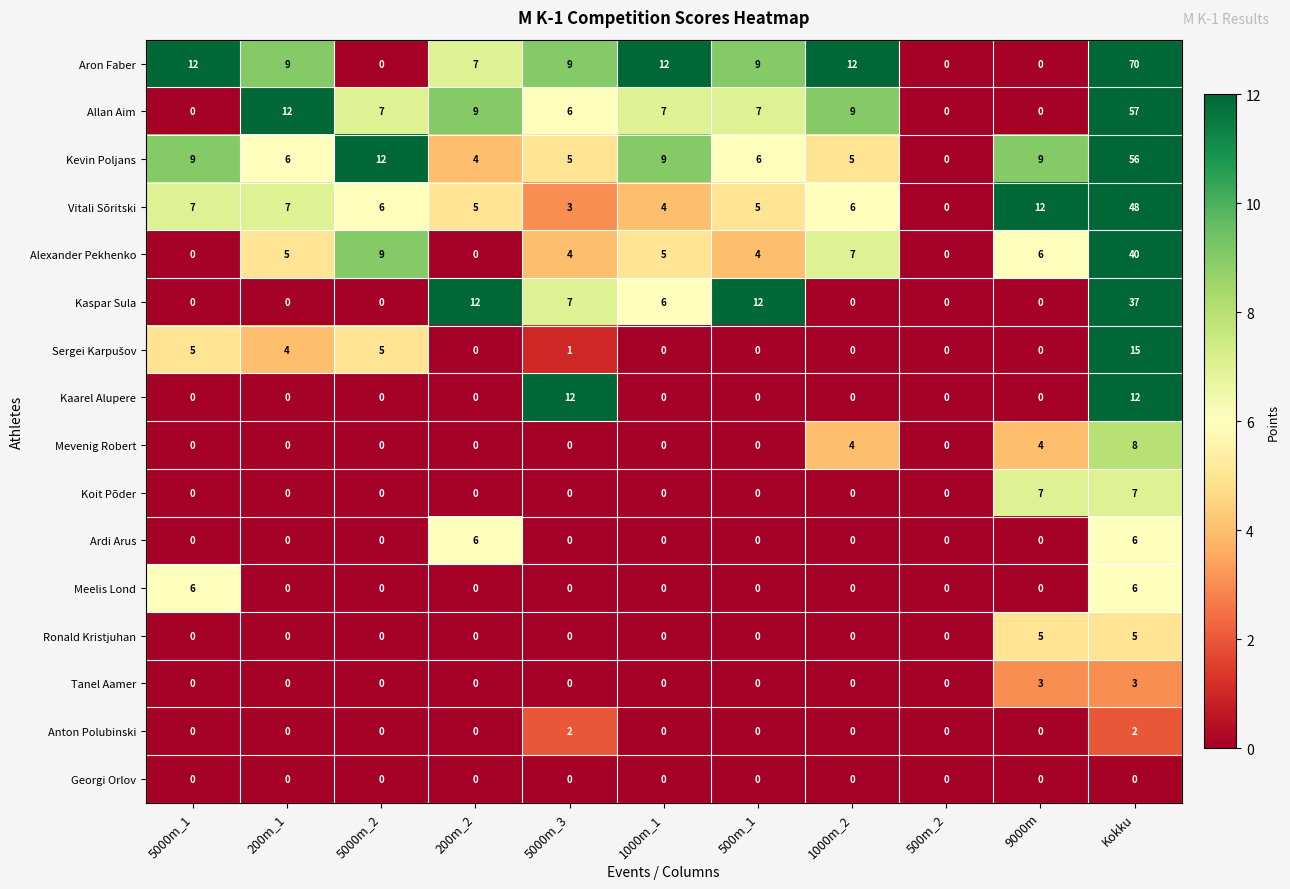

What is the highest value of the Ardi Arus series?

6